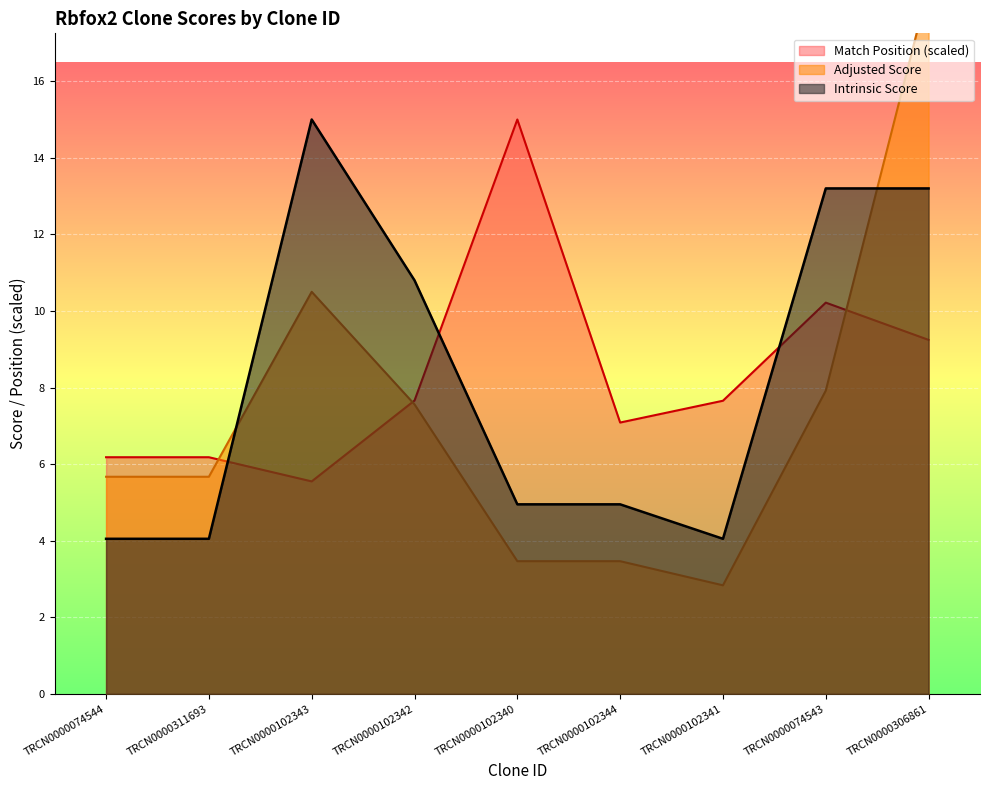

At which label does Adjusted Score first exceed 5?

TRCN0000074544